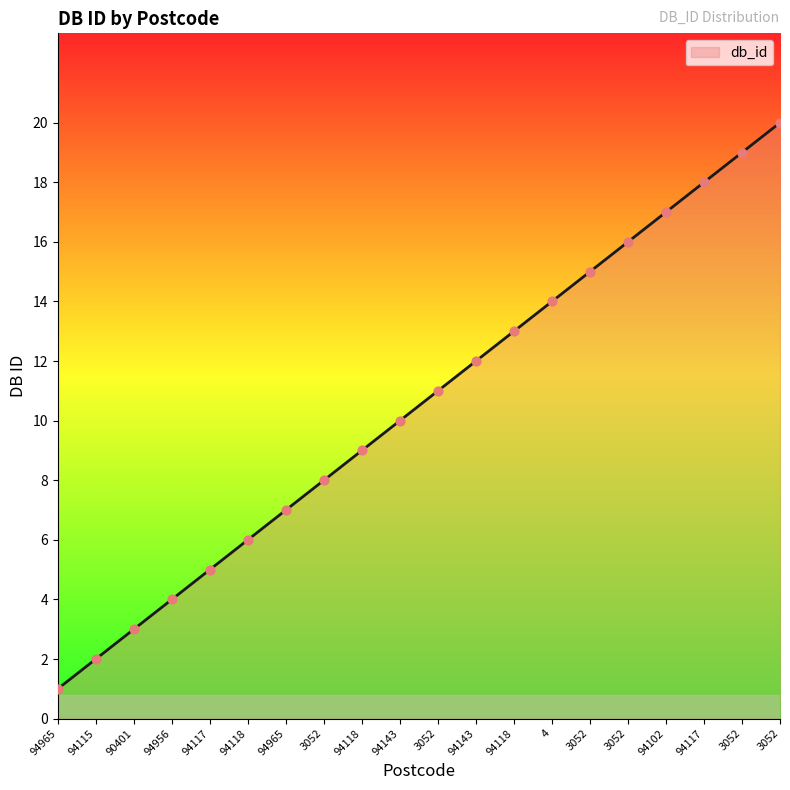

How many lines are shown in the chart?

1